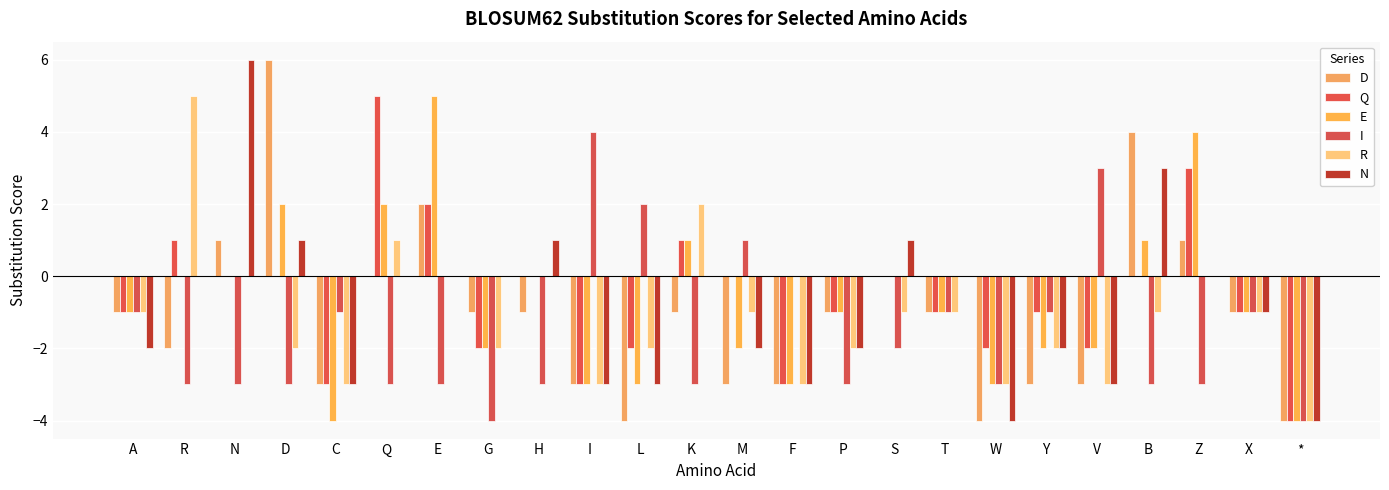

Which label corresponds to the smallest value in the chart?

L